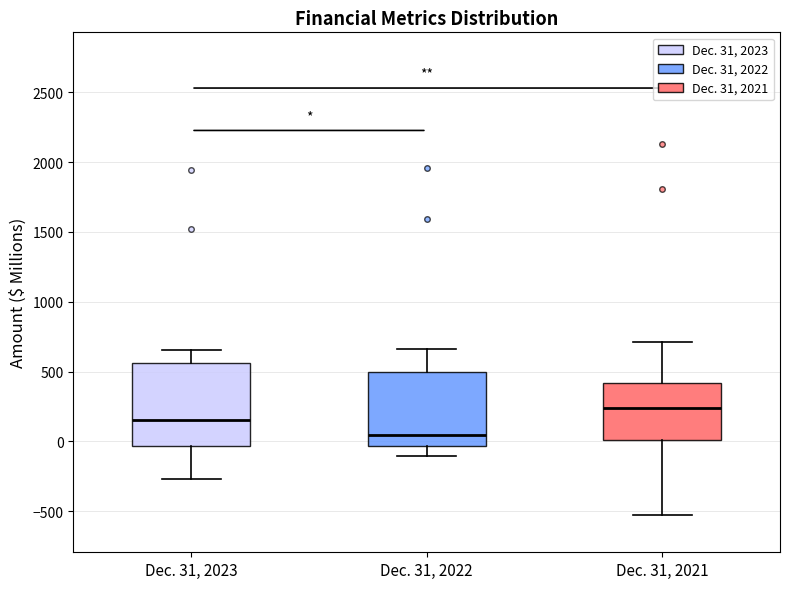

Where is the lower edge of the box for Dec. 31, 2022 on the y-axis? The values are not printed on the chart, so give them approximately, as read against the axis.

-50